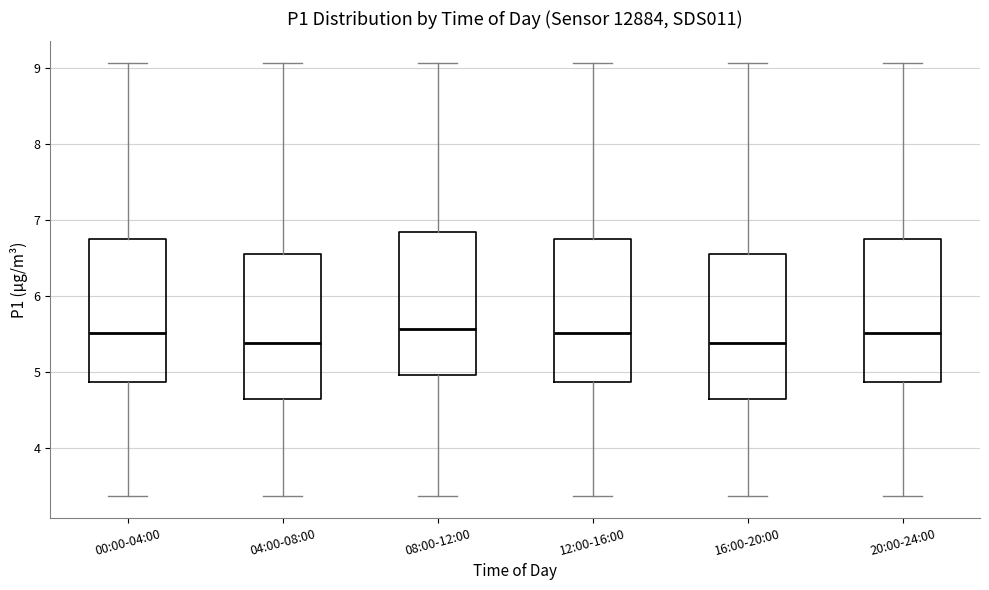

Reading left to right, read every box against the y-axis: the position of its median line, the range the box covers, and the ends of its whiskers. The values are not printed on the chart, so give them approximately, as read against the axis.

00:00-04:00: median 5.5, box 4.9 to 6.8, whiskers 3.4 to 9.1
04:00-08:00: median 5.4, box 4.6 to 6.6, whiskers 3.4 to 9.1
08:00-12:00: median 5.6, box 5.0 to 6.8, whiskers 3.4 to 9.1
12:00-16:00: median 5.5, box 4.9 to 6.8, whiskers 3.4 to 9.1
16:00-20:00: median 5.4, box 4.6 to 6.6, whiskers 3.4 to 9.1
20:00-24:00: median 5.5, box 4.9 to 6.8, whiskers 3.4 to 9.1